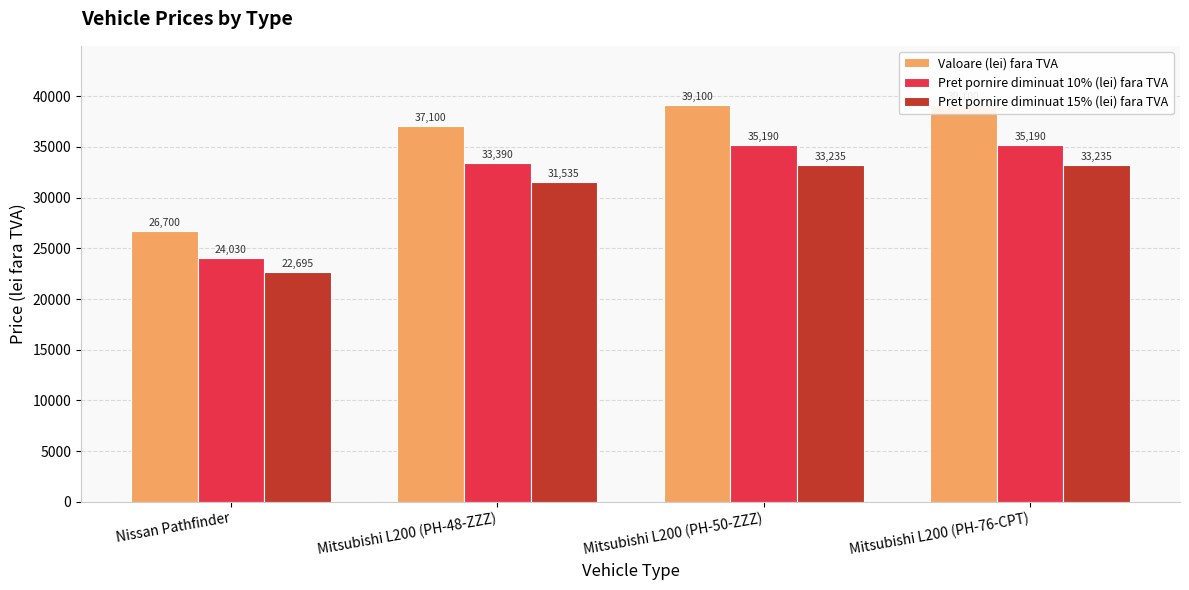

What is the lowest value of the Valoare (lei) fara TVA series?

26700